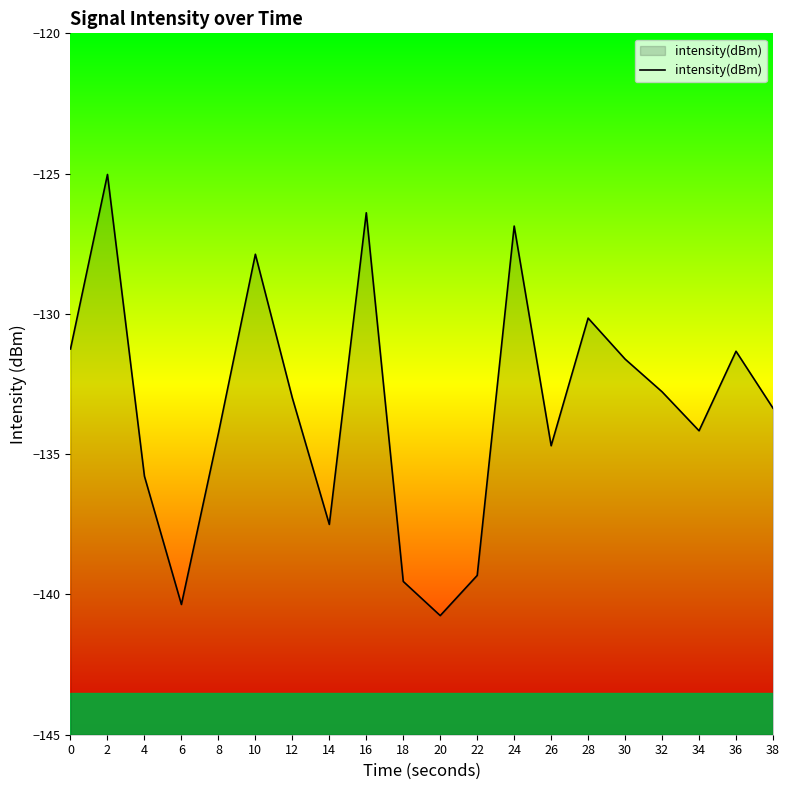

What is the minimum value shown in the chart?

-140.8